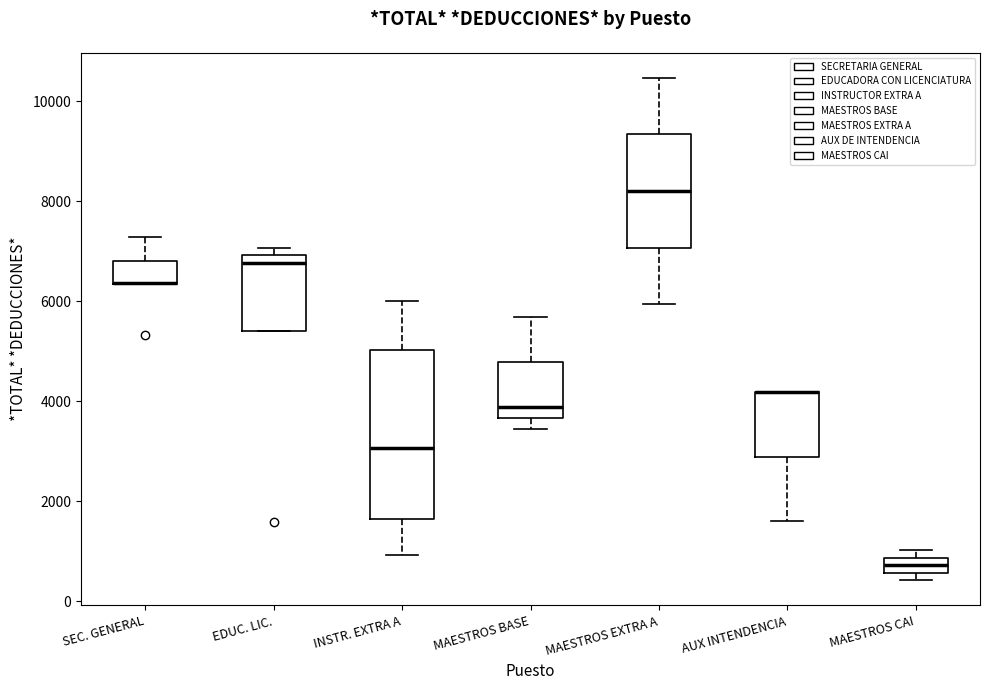

Which box is the tallest, from its lower edge to its upper edge?

INSTR. EXTRA A